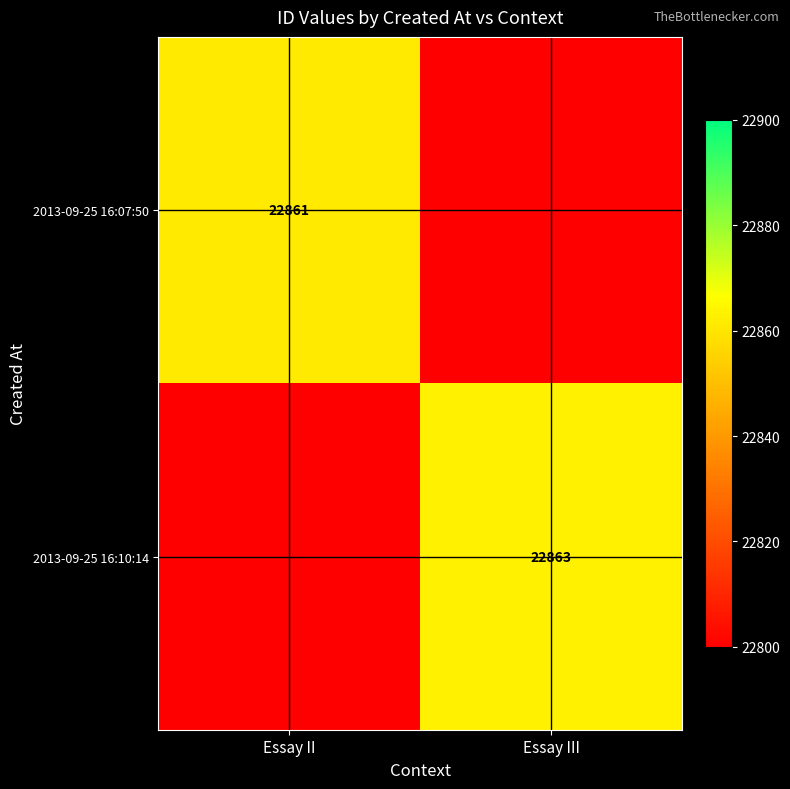

Is it true that 2013-09-25 16:10:14 equals 9746.8 at Essay III?

False